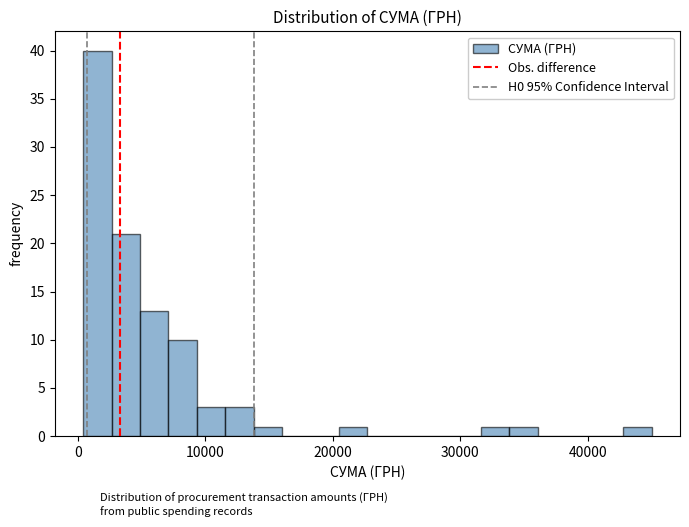

Read against the x-axis, roughly where is the centre of the tallest bar?

2000